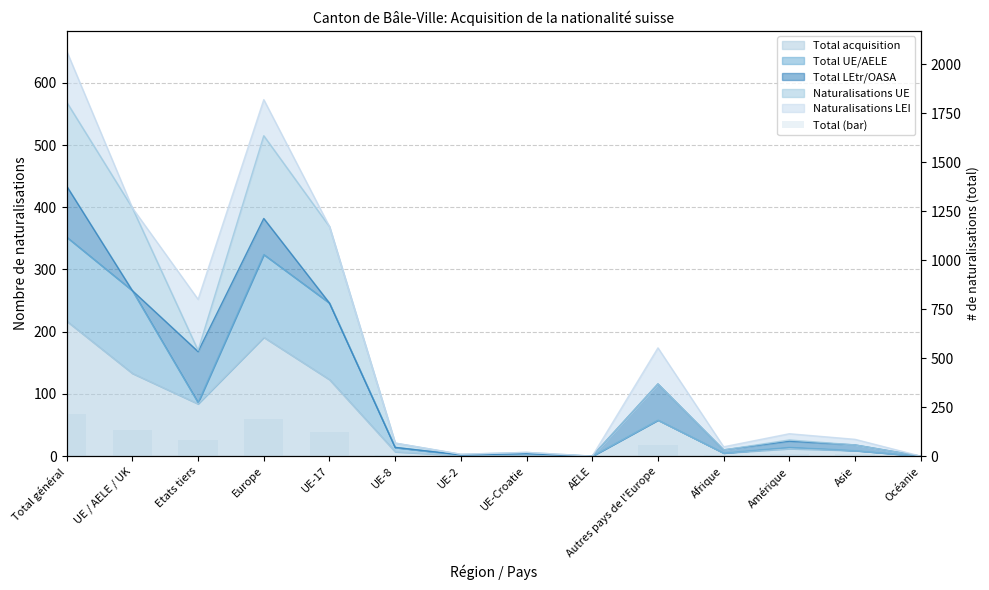

How many data points does each series have?

14